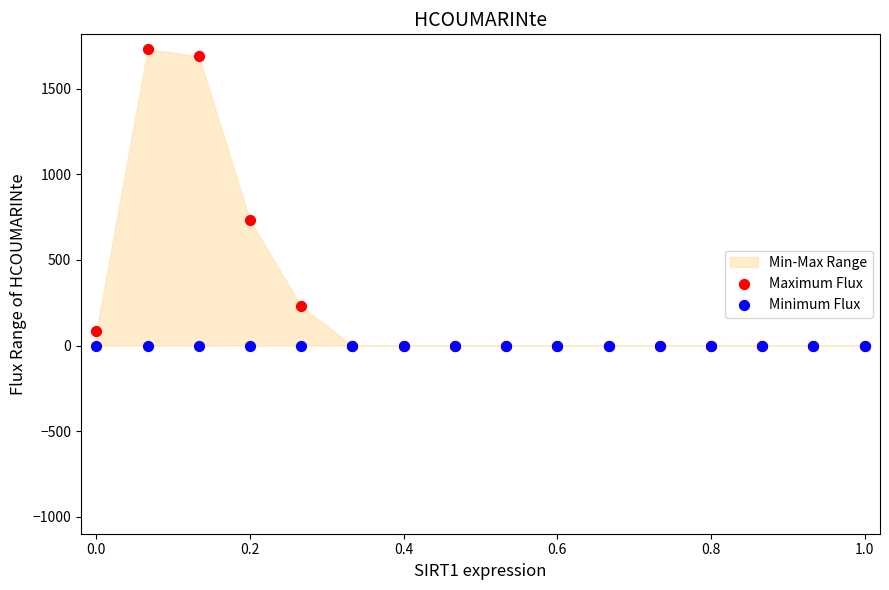

In the Maximum Flux series, what Y value is closest to 866?

731